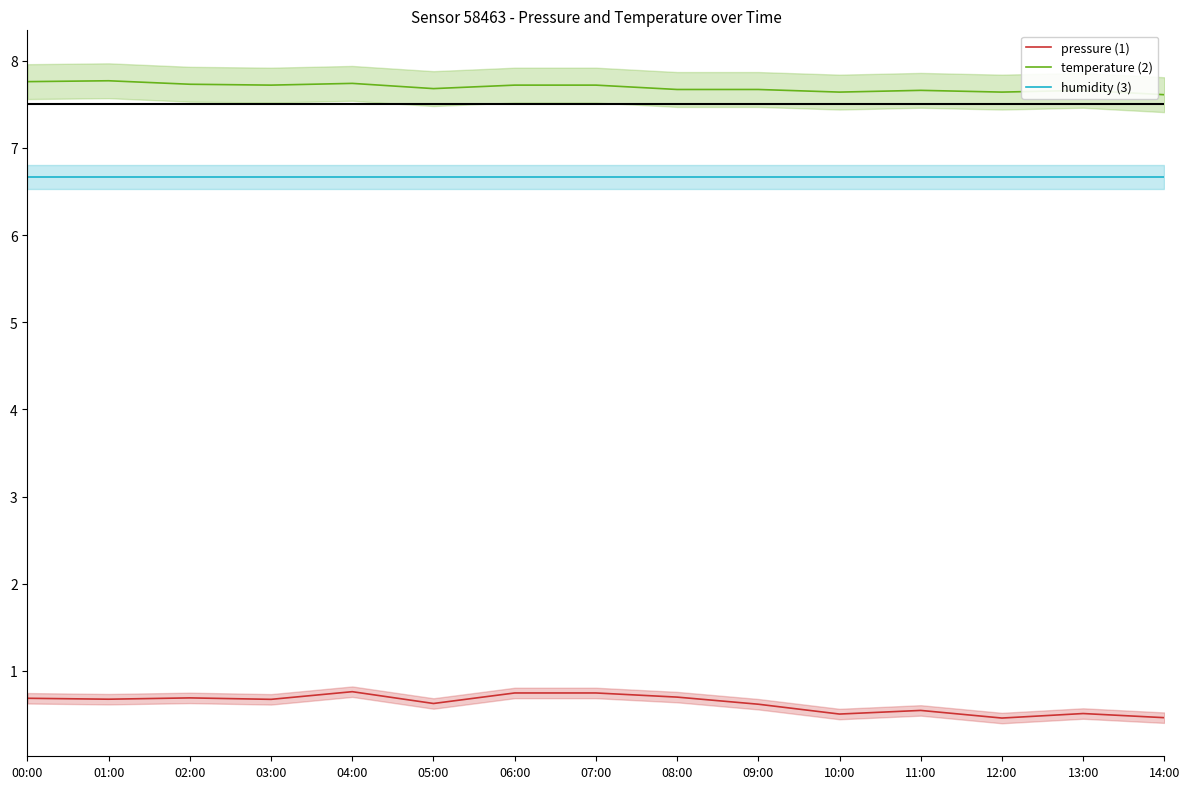

Between 03:00 and 11:00, which is larger?

03:00